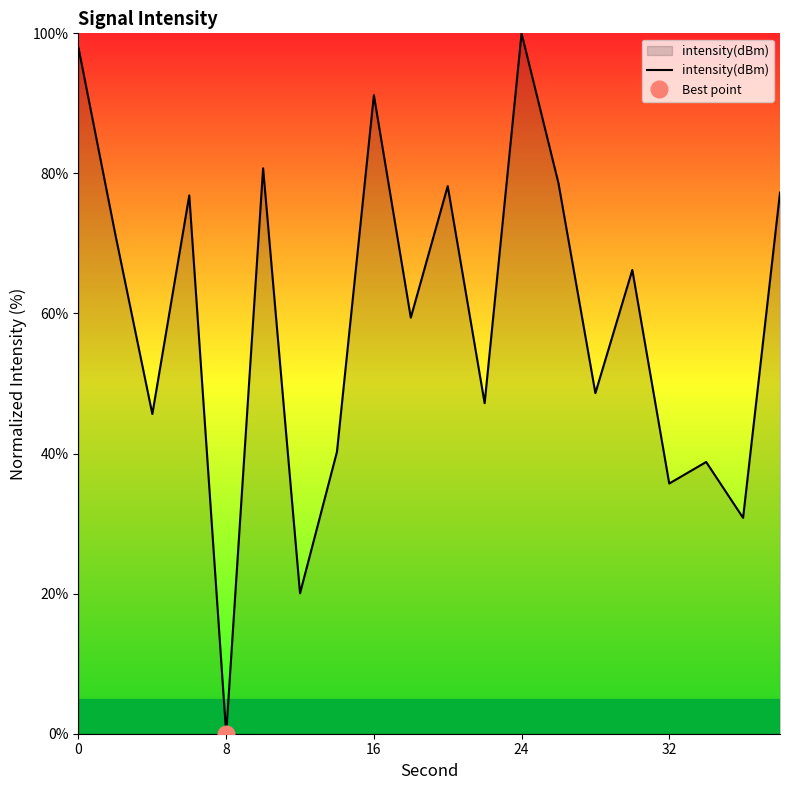

True or false: there are more than 1 points higher than both neighbors.

True